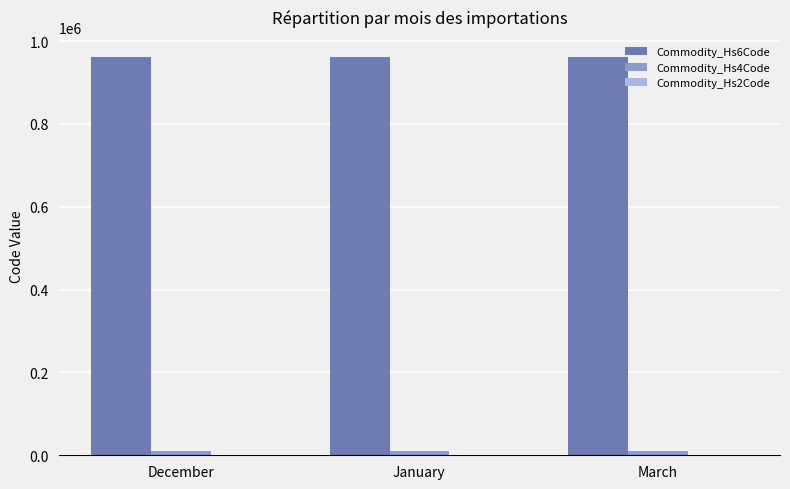

What value does the Commodity_Hs6Code series have at January?

962000